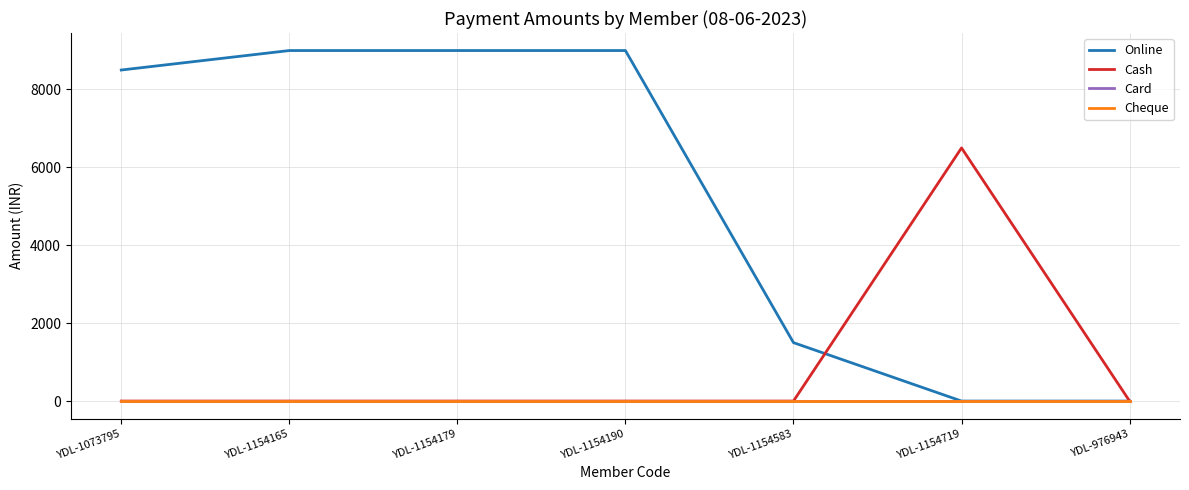

Between YDL-1073795 and YDL-1154583, which is larger?

YDL-1073795